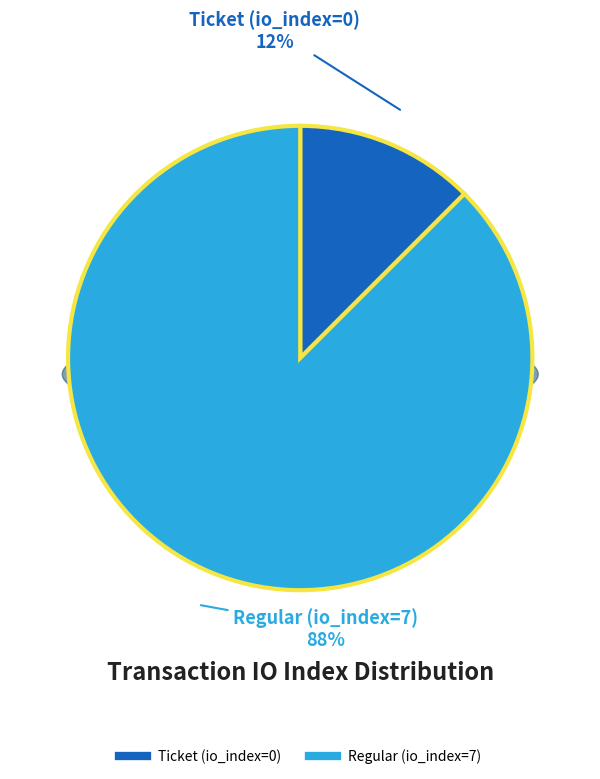

Which category accounts for the majority?

Regular (io_index=7)